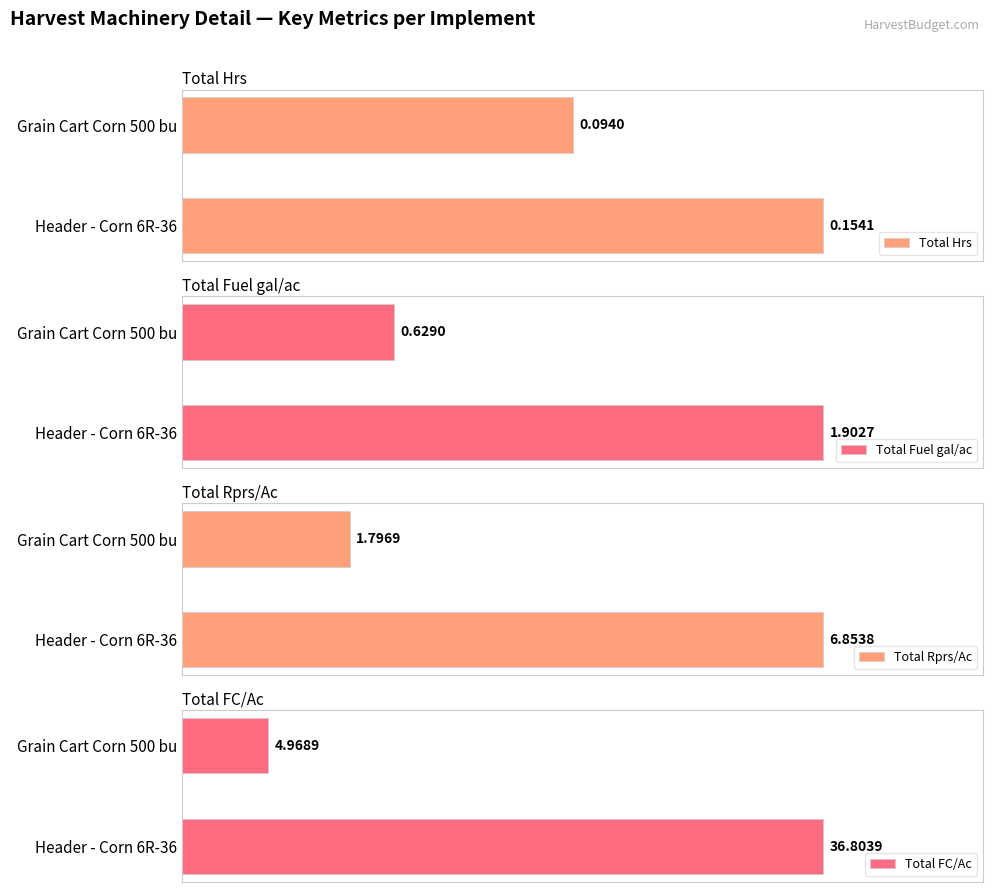

Reading left to right, list all the values displayed in this chart.

Total Hrs: 0.2	0.1
Total Fuel gal/ac: 1.9	0.6
Total Rprs/Ac: 6.9	1.8
Total FC/Ac: 36.8	5.0